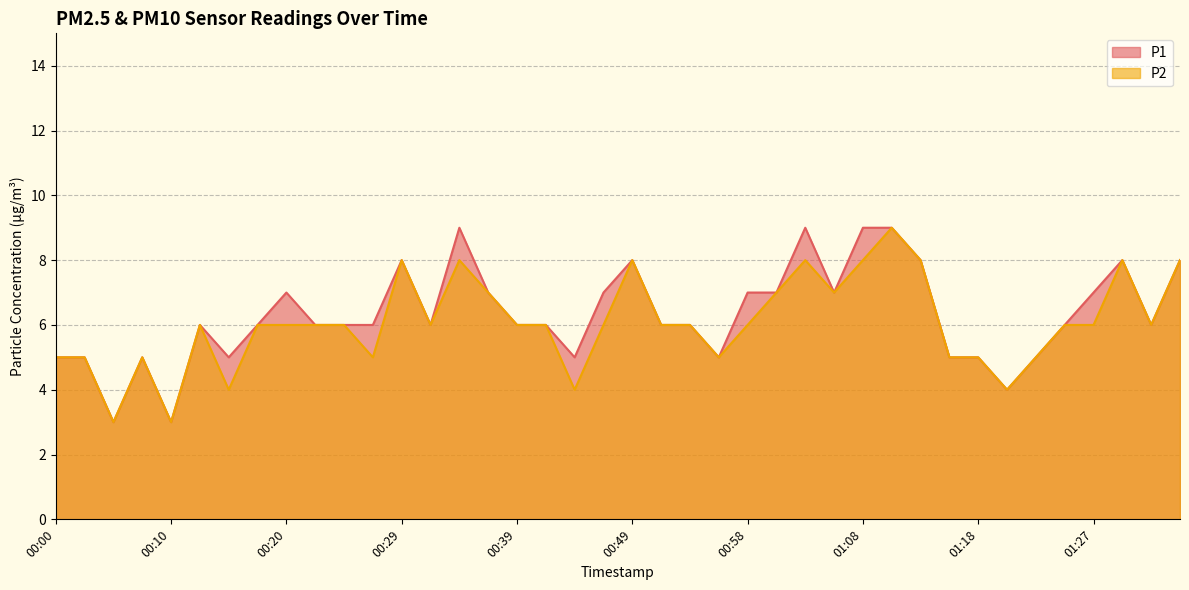

In P1, how many points are lower than both neighbors (excluding endpoints)?

9